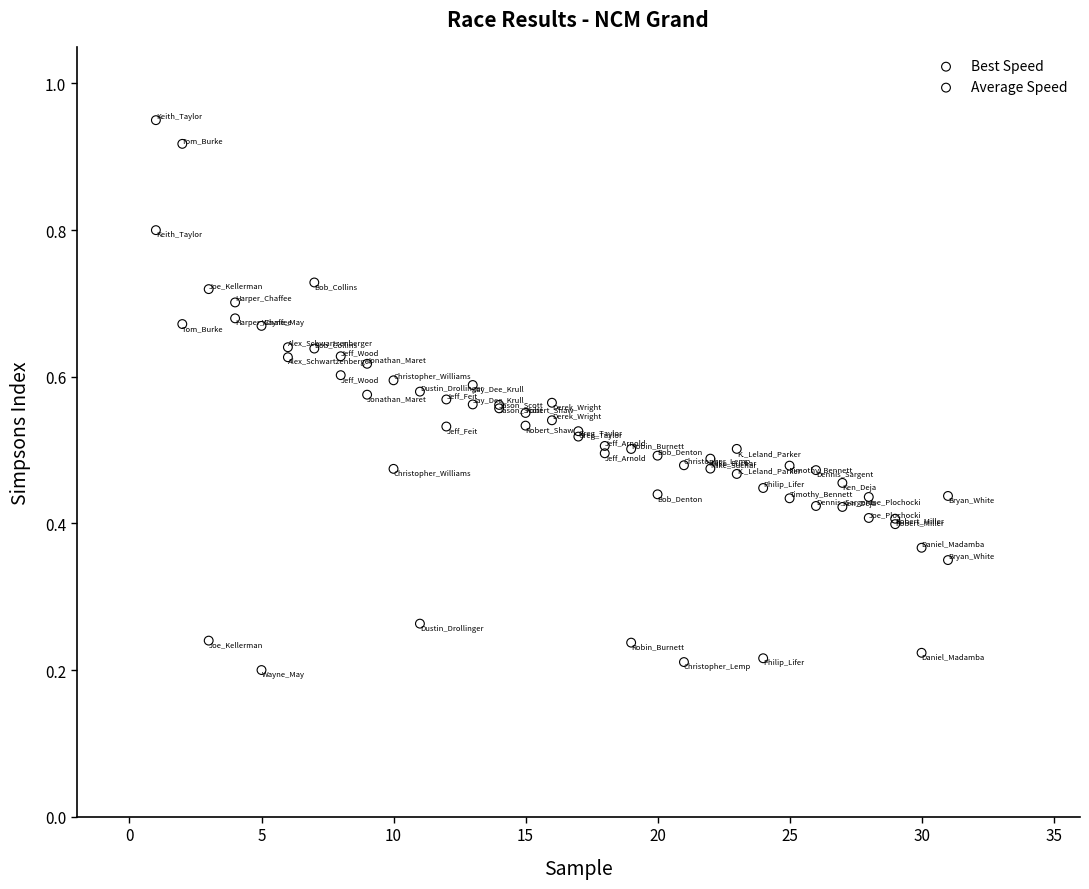

Which series contains the lowest Y value?

Average Speed